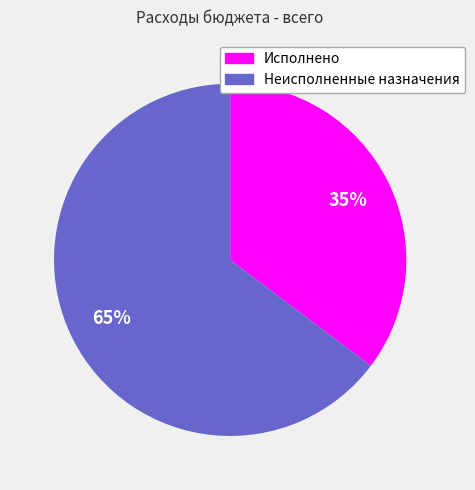

The Неисполненные назначения slice represents 65% of the pie. True or false?

True